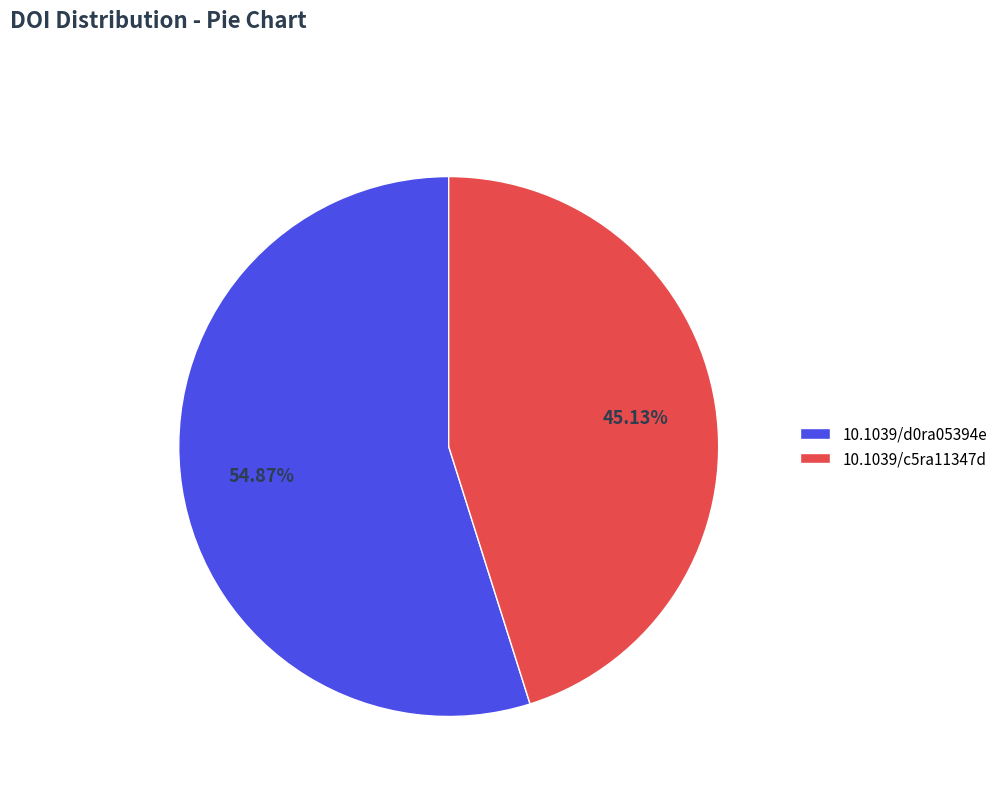

The 10.1039/c5ra11347d slice represents 52% of the pie. True or false?

False